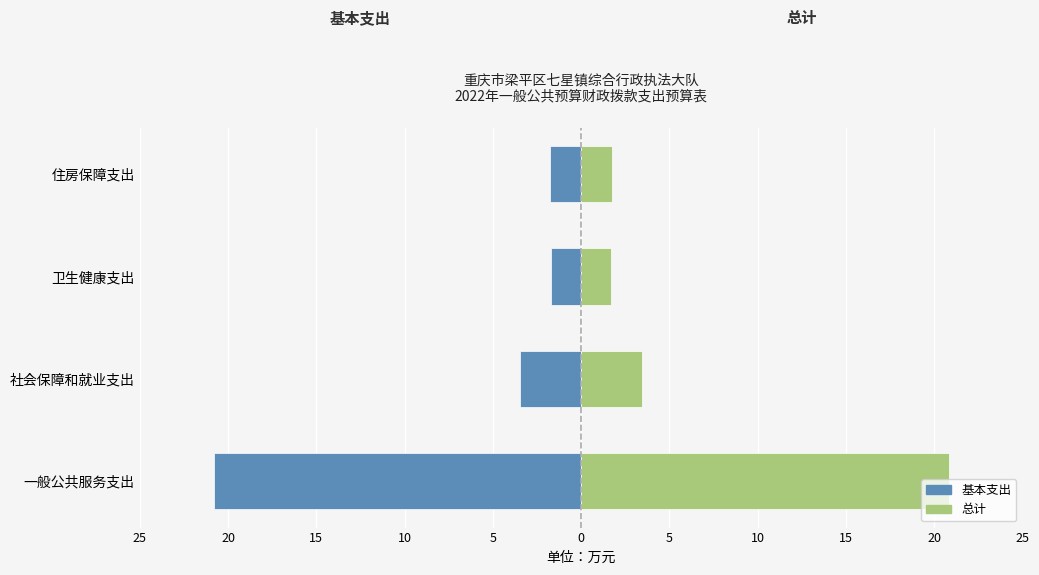

What is the spread (max minus min) of values at 住房保障支出?

3.5